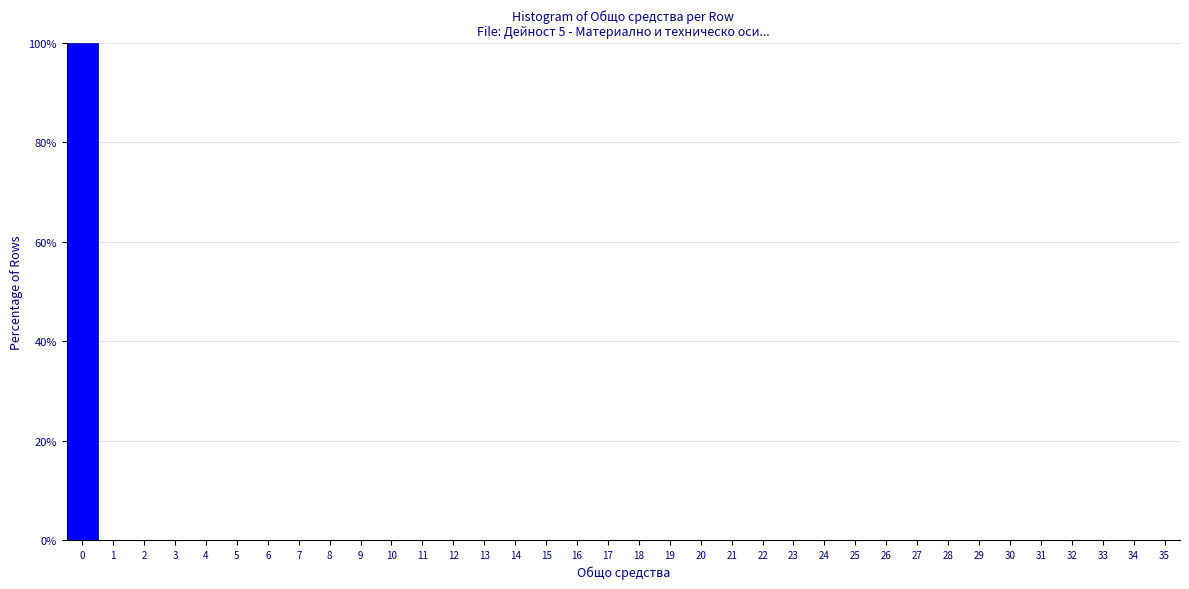

Over which range of the x-axis is the bar tallest?

-0.5 to 0.5